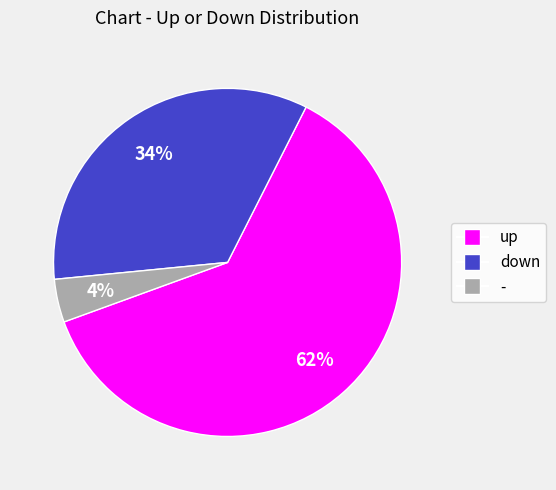

Which category has the smallest portion of the pie?

-